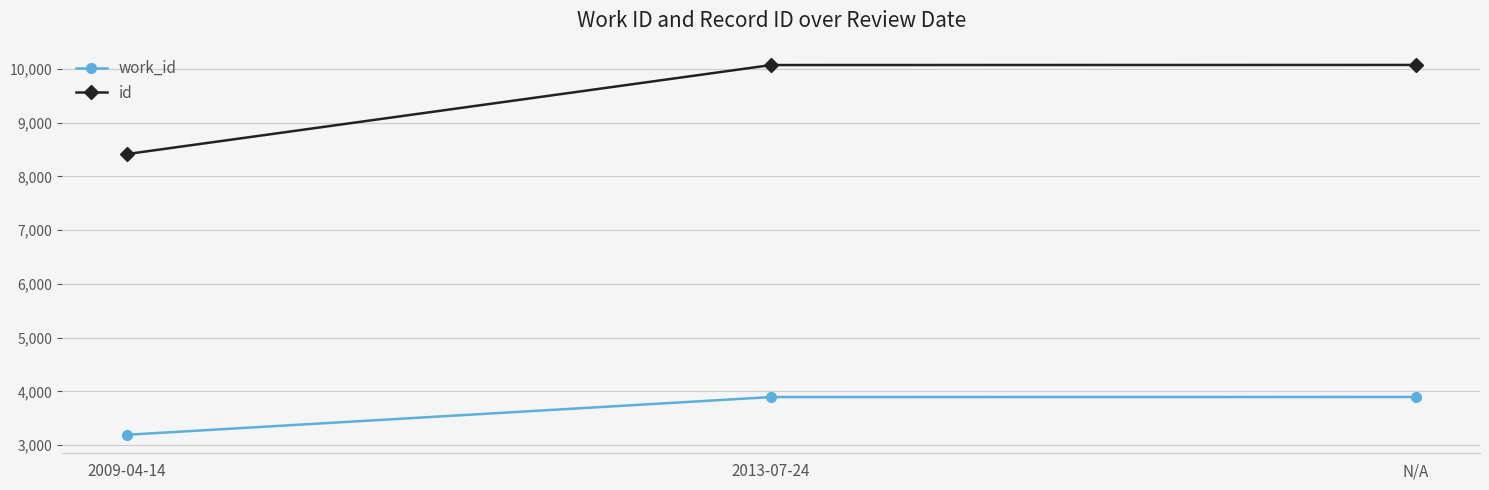

How many distinct data groups are displayed?

2